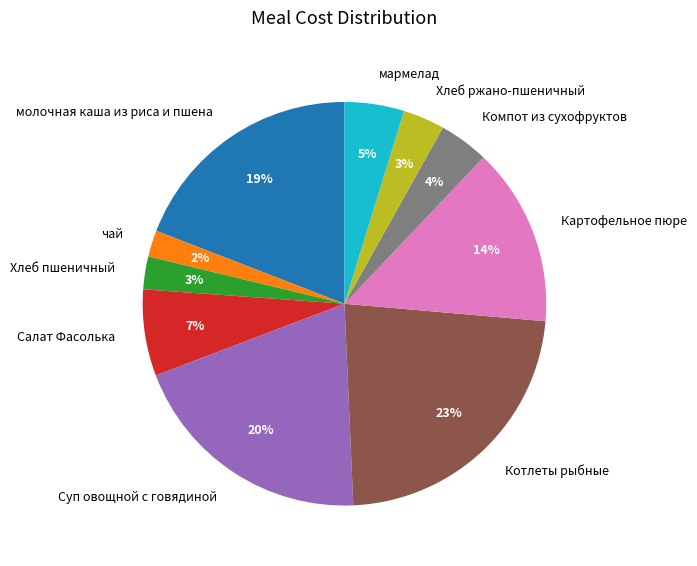

What percentage is the Салат Фасолька slice, to the nearest percent?

7%